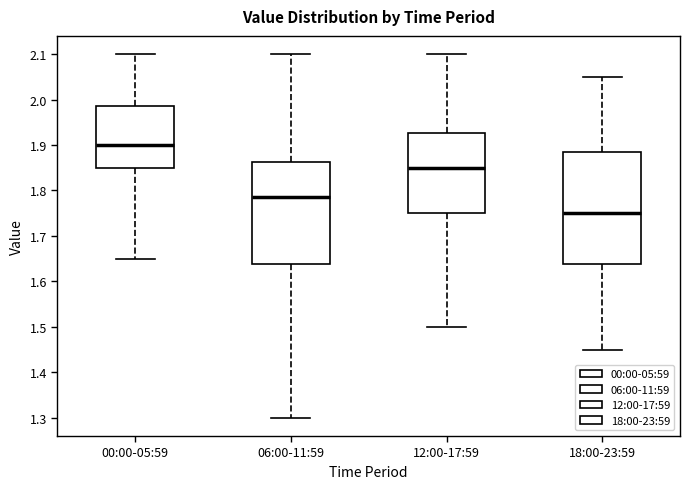

Which box is the tallest, from its lower edge to its upper edge?

18:00-23:59